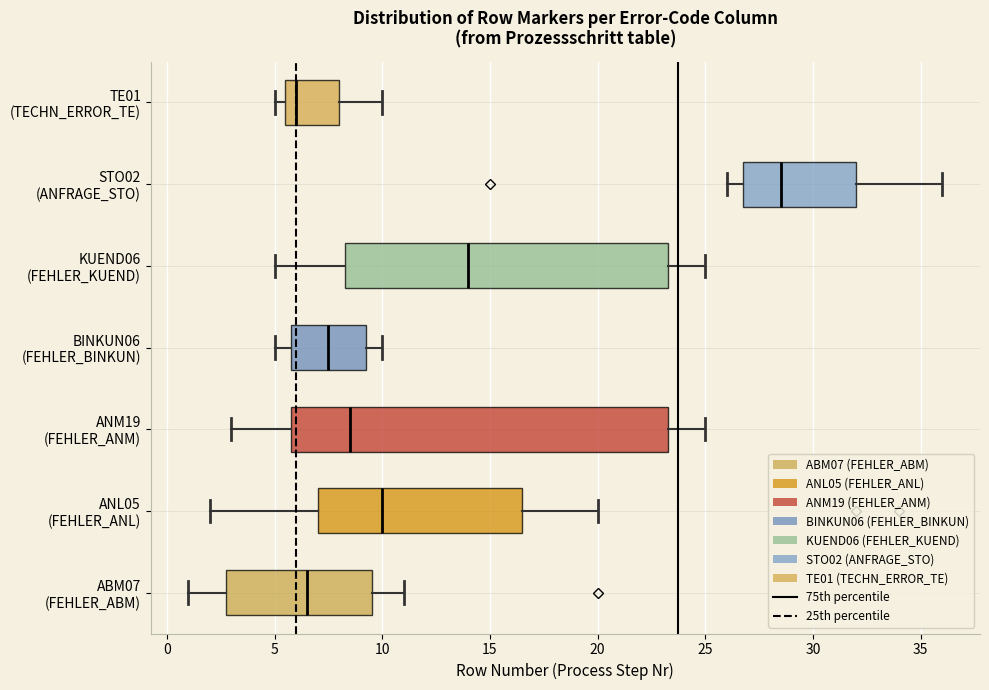

Which box has the furthest to the right median line?

STO02 (ANFRAGE_STO)